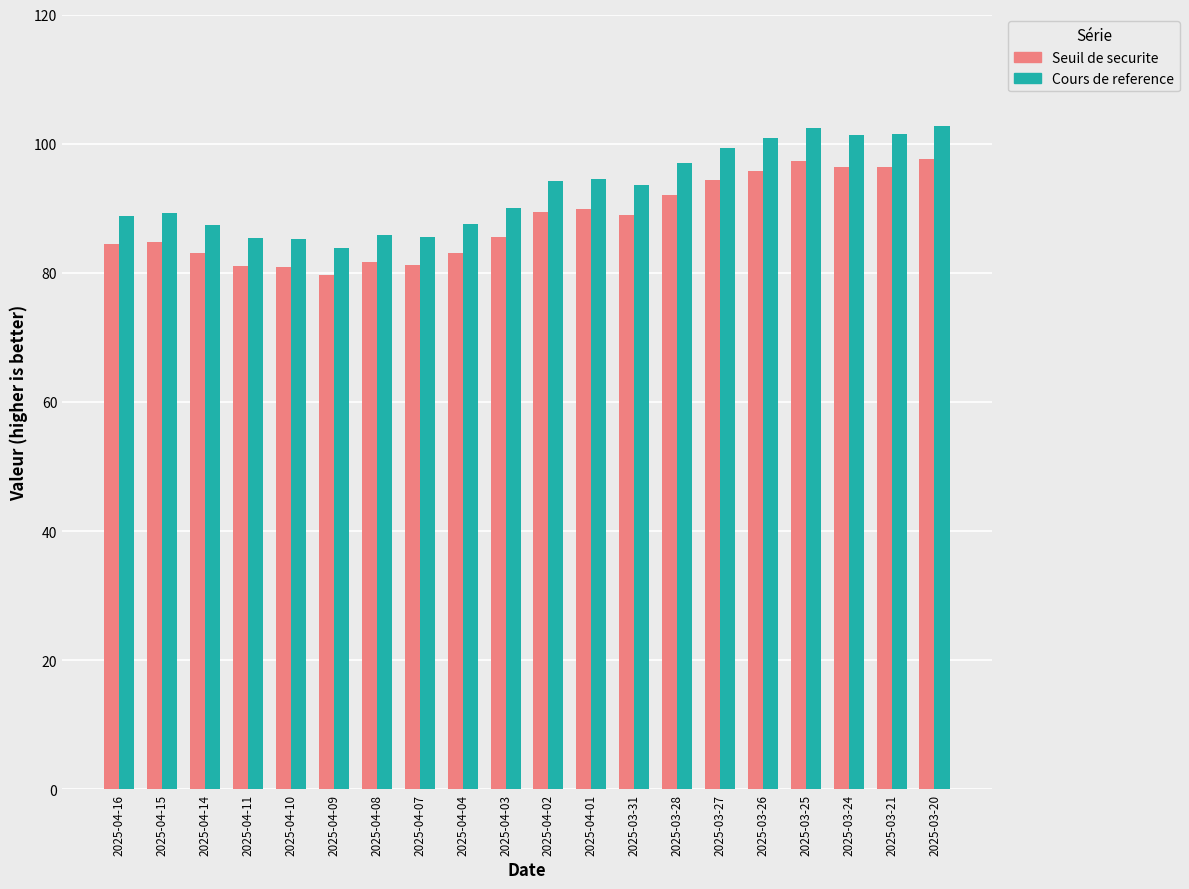

Which series has the largest total across all categories?

Cours de reference